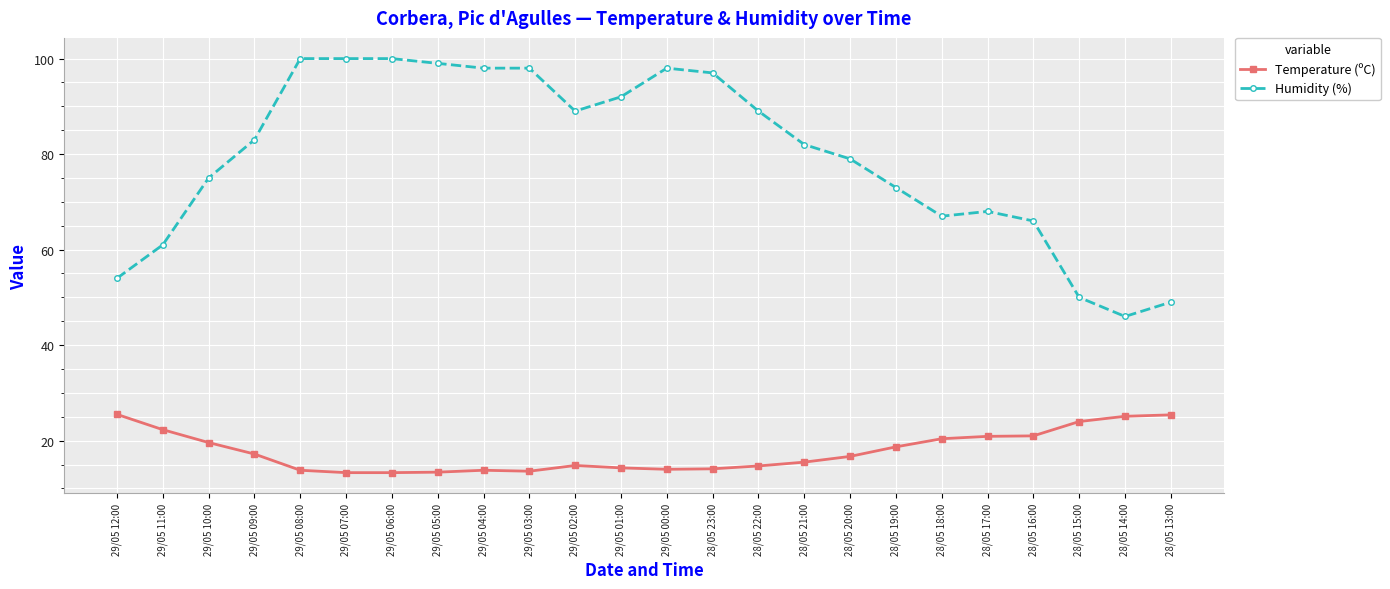

Is it true that Temperature (ºC) equals 21.5 at 28/05 22:00?

False